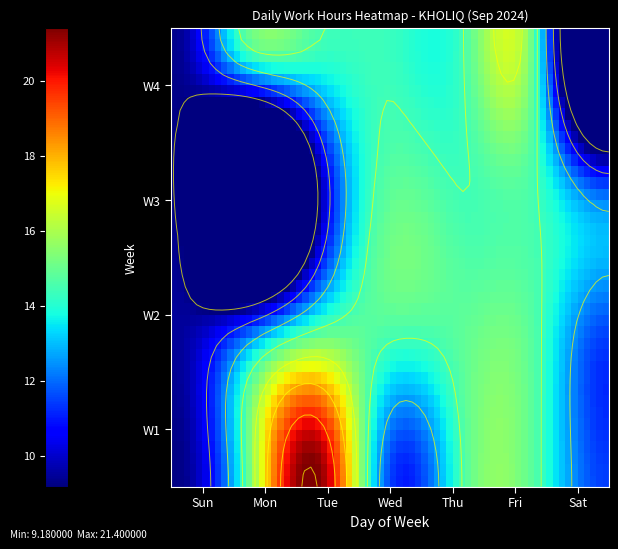

What is the approximate value at 1?

9.2